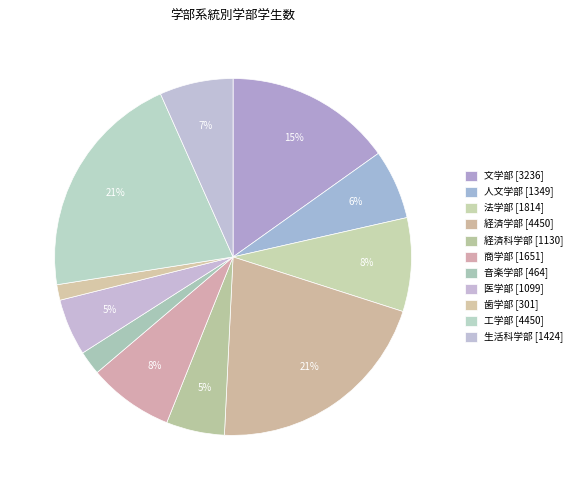

Which category has the smallest portion of the pie?

歯学部 [301]